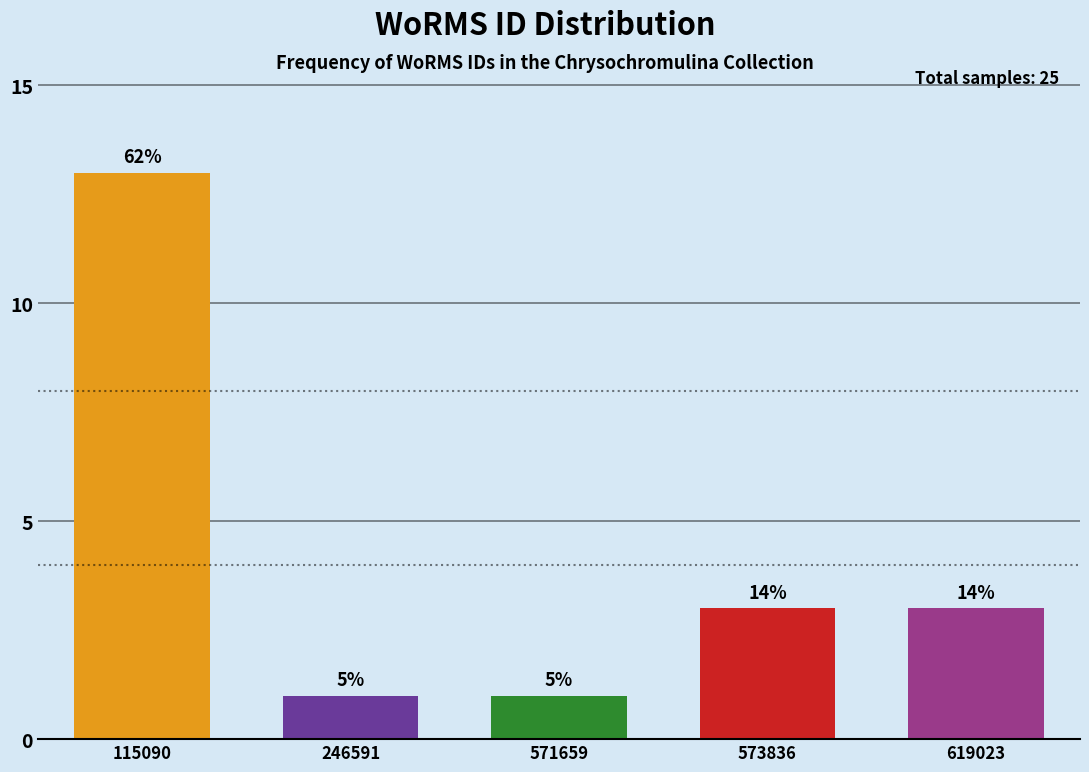

Are the bars horizontal?

No